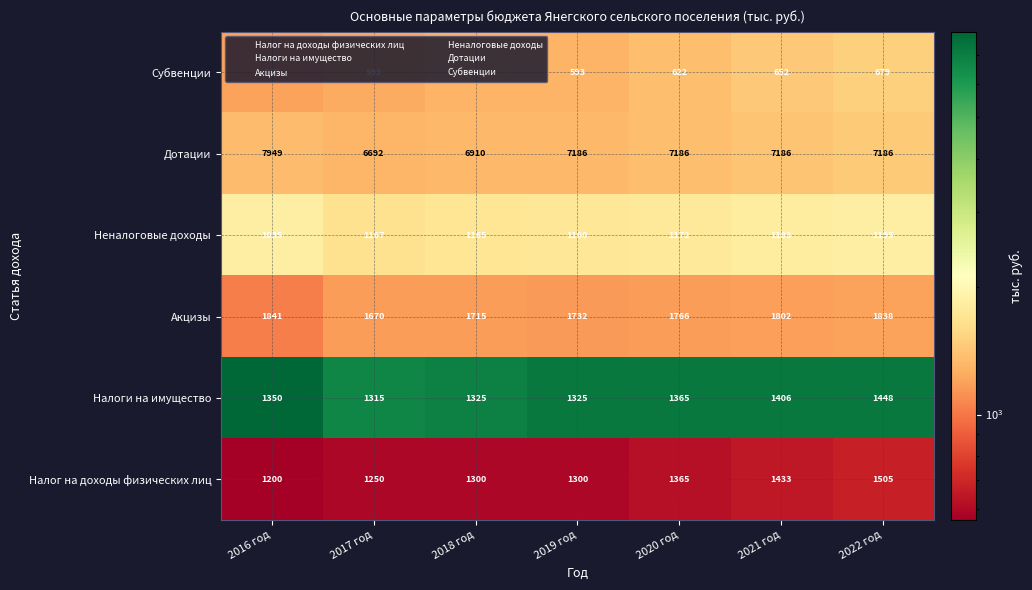

Read the Налоги на имущество value at 2020 год, to the nearest 50.

1350